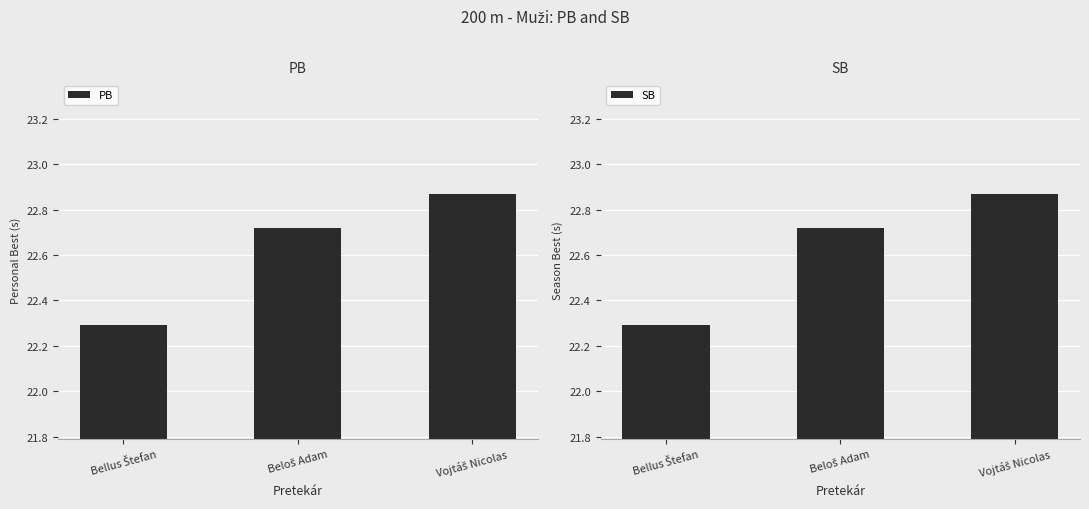

How many categories are shown in the chart?

3